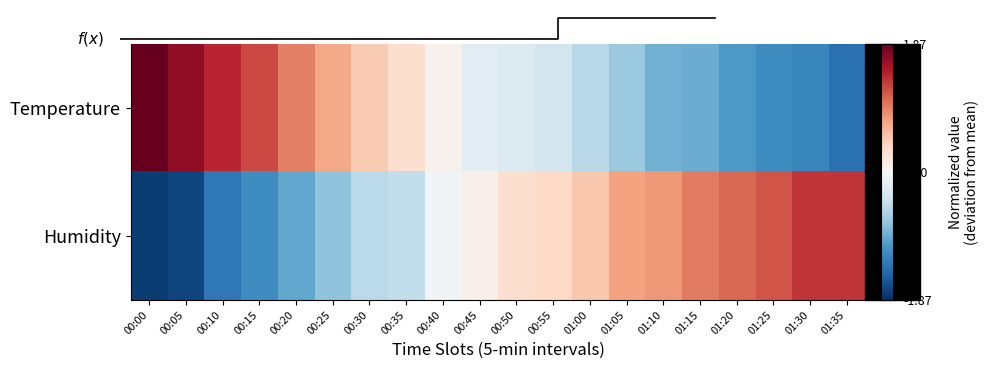

The value of Temperature at 01:15 is -0.9. True or false?

True